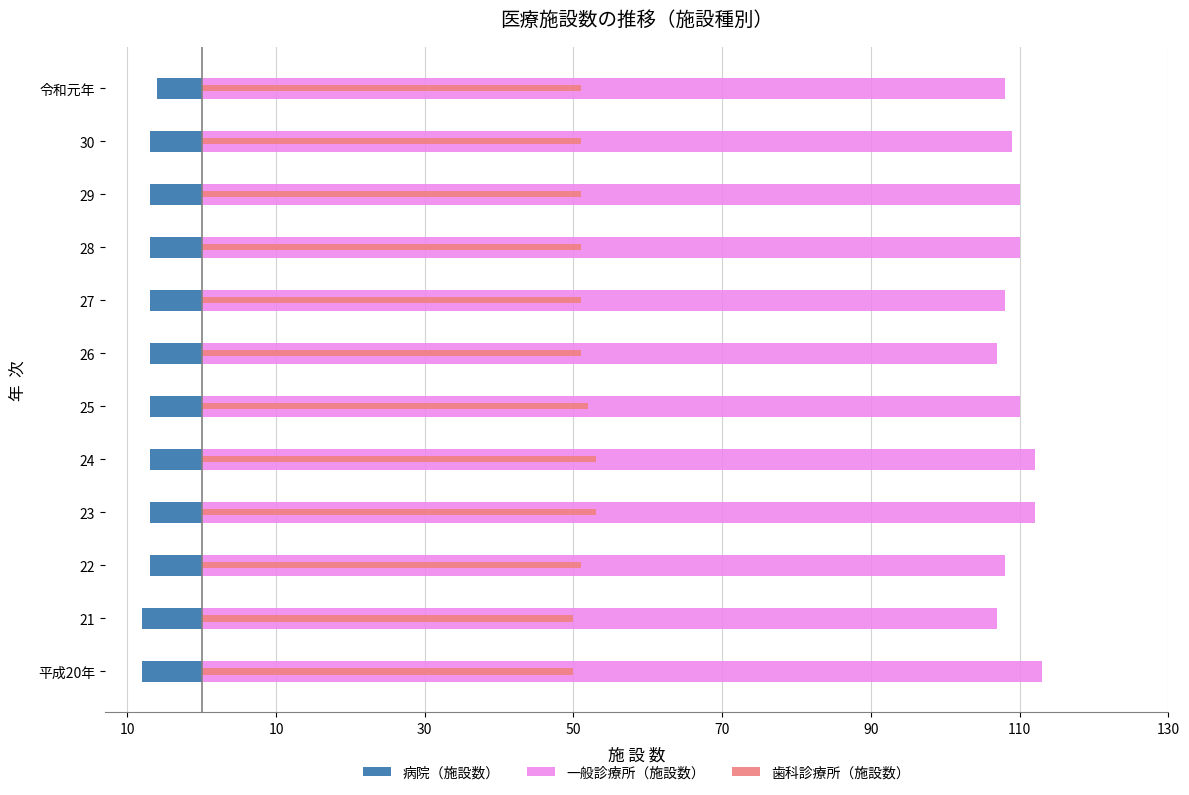

Reading left to right, extract all data points from this chart.

病院（施設数）: -8	-8	-7	-7	-7	-7	-7	-7	-7	-7	-7	-6
一般診療所（施設数）: 113	107	108	112	112	110	107	108	110	110	109	108
歯科診療所（施設数）: 50	50	51	53	53	52	51	51	51	51	51	51